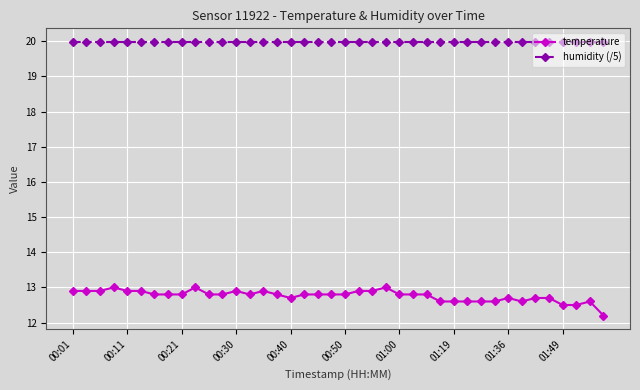

Which series has the widest spread of values?

temperature